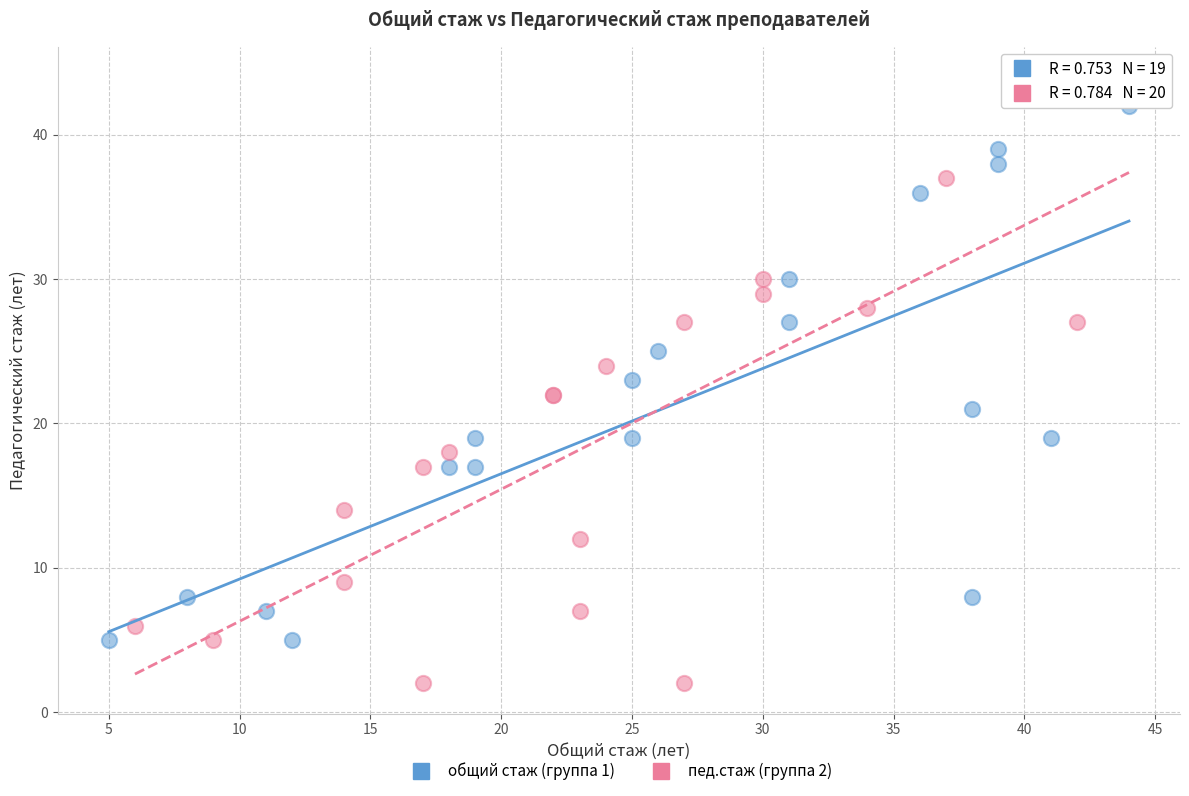

Which series has the widest spread of Y values?

пед.стаж (группа 2)